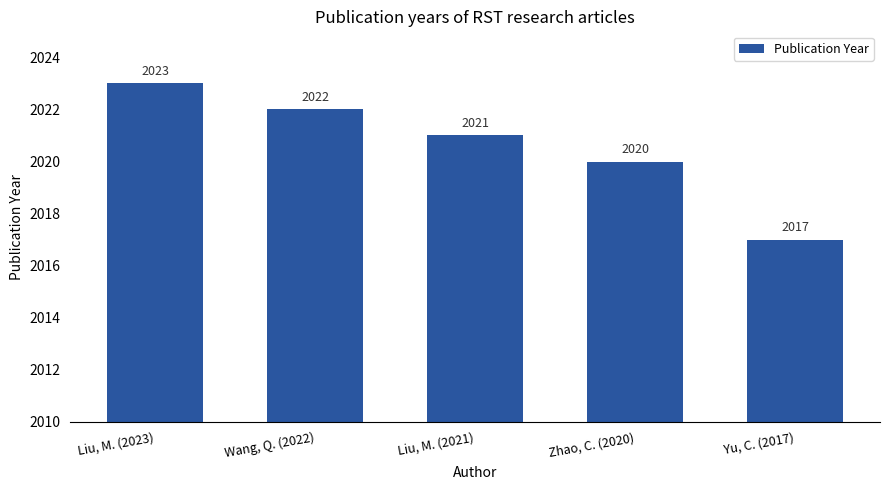

What is the sum of the values at Zhao, C. (2020) and Yu, C. (2017)?

4037